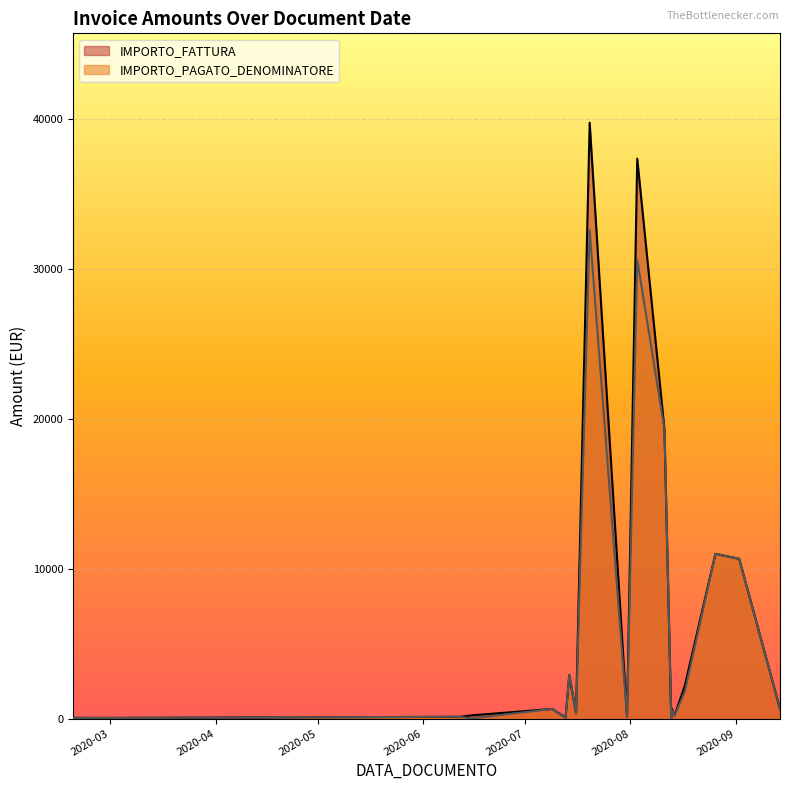

Is it true that IMPORTO_PAGATO_DENOMINATORE equals 56.0 at 2020-08-13?

True